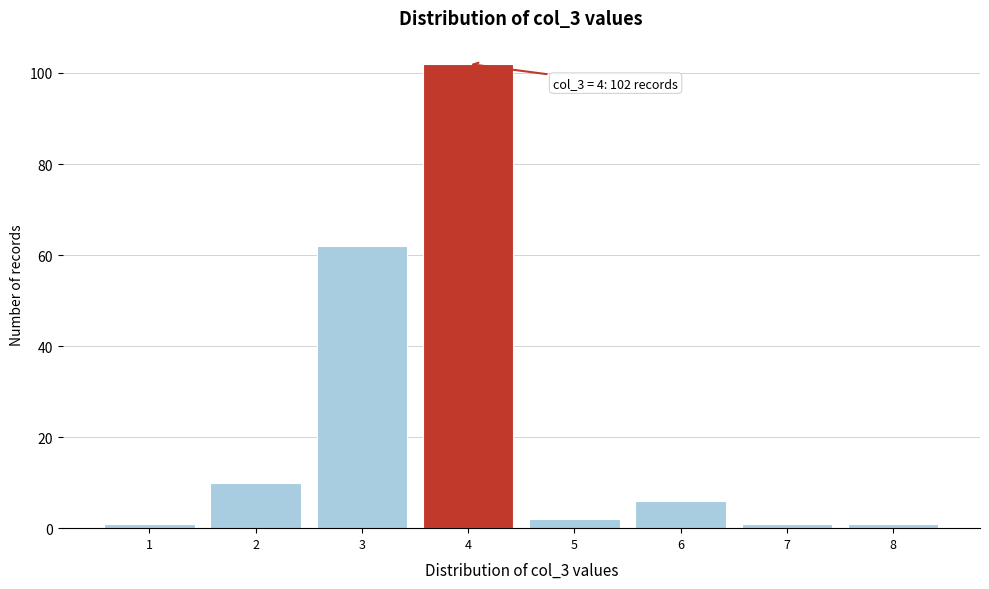

Over which range of the x-axis is the bar tallest?

3.5 to 4.5